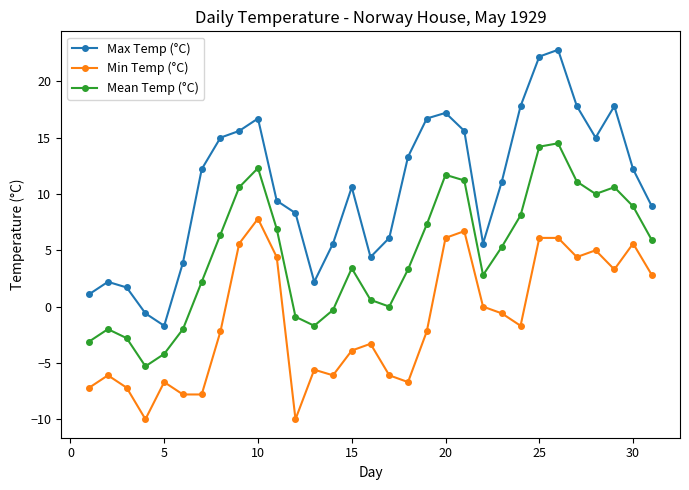

Rank the series by their maximum value, from lowest to highest.

Min Temp (°C), Mean Temp (°C), Max Temp (°C)